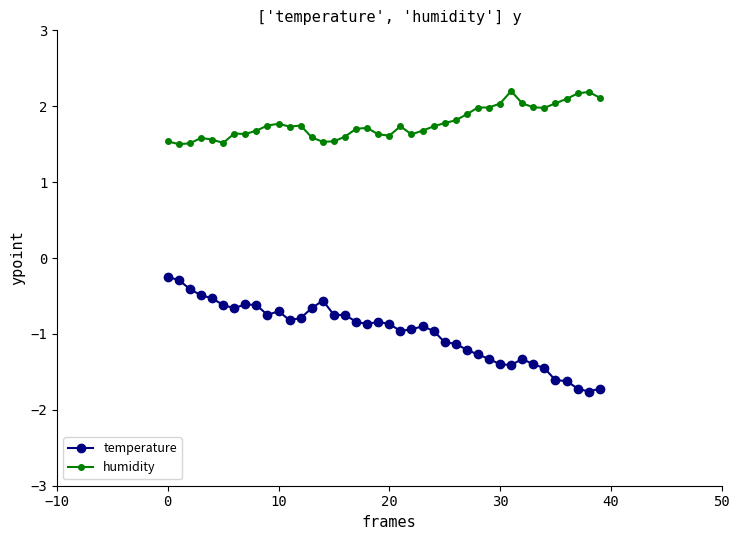

Does the chart display data point markers on the line(s)?

Yes